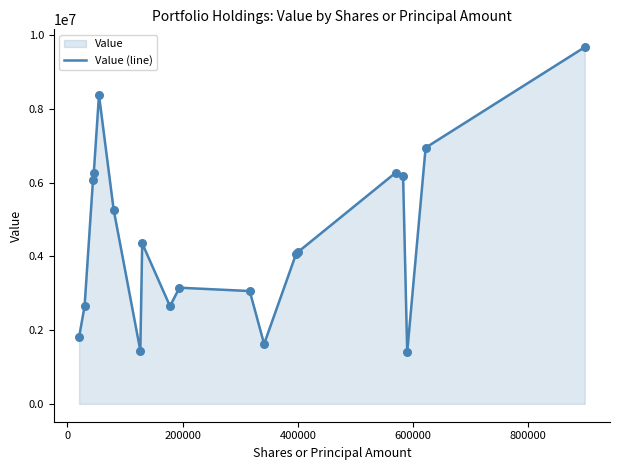

What is the maximum value shown in the chart?

9680000